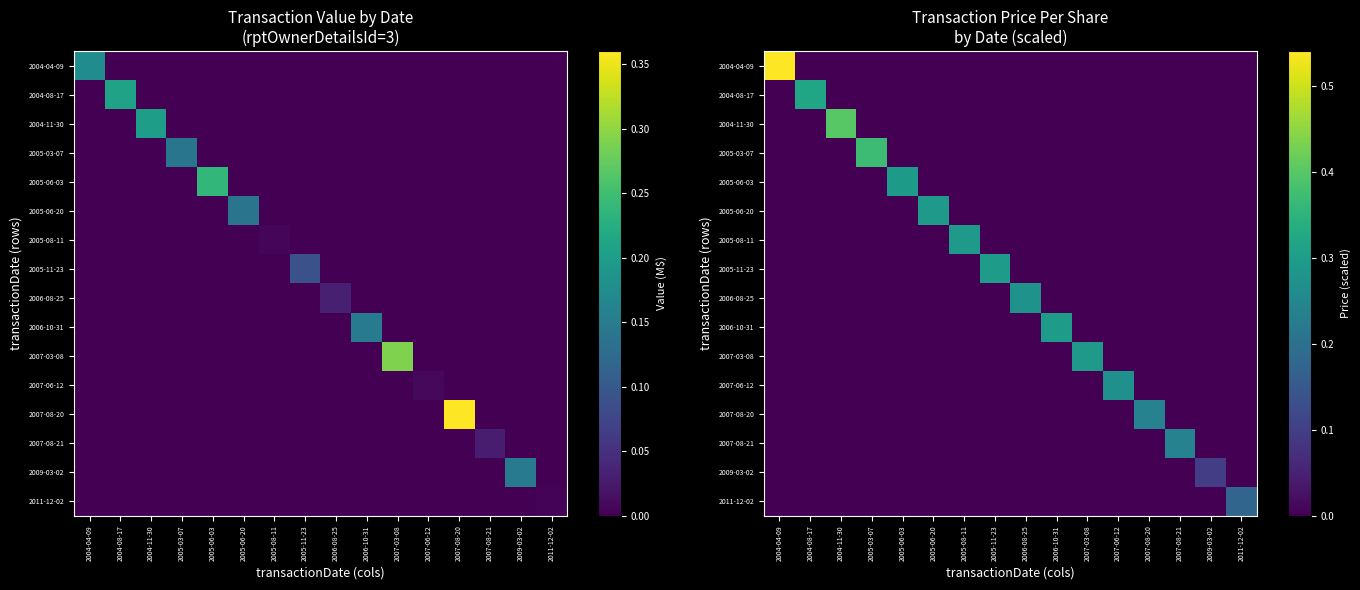

Is it true that 2011-12-02 equals -0.1 at 2004-04-09?

False